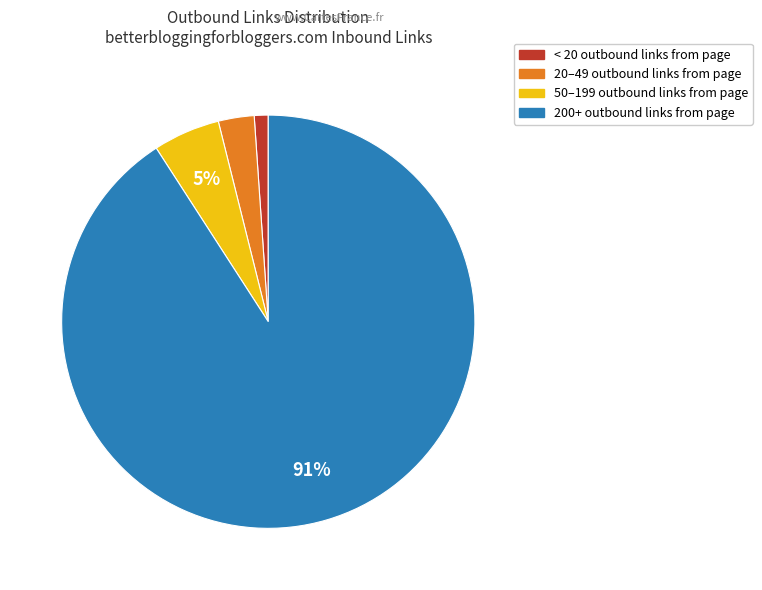

To the nearest percent, what is the difference between the largest and smallest slice percentages?

90%